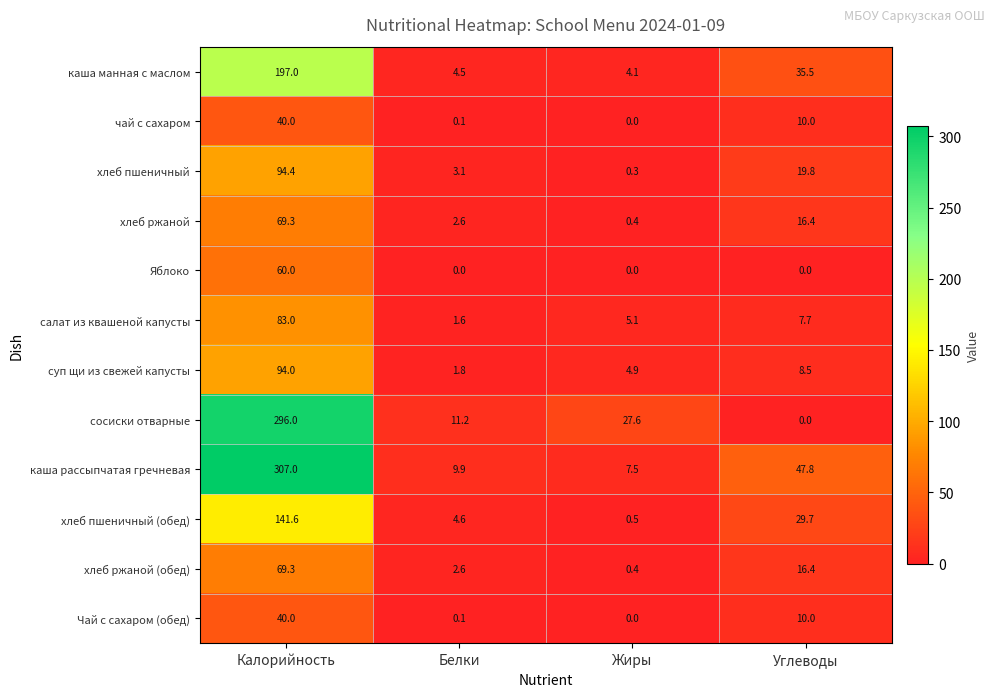

List the labels in order of суп щи из свежей капусты value, largest first.

Калорийность, Углеводы, Жиры, Белки